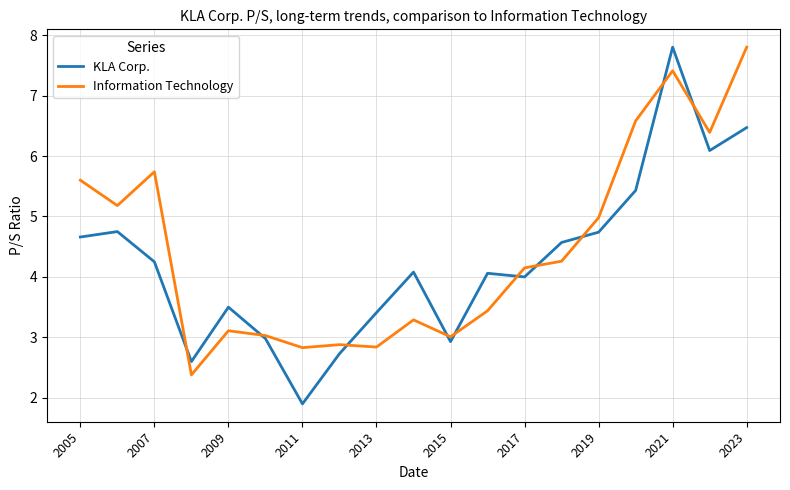

What is the average value of the Information Technology series?

4.5